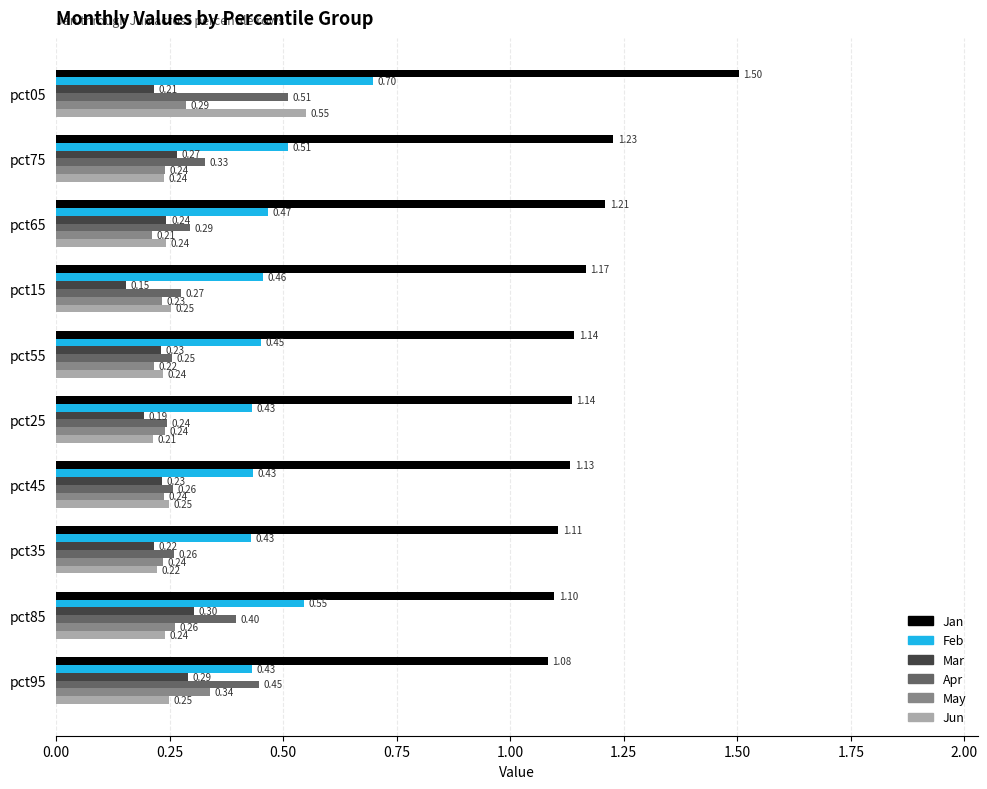

Which series has the largest range (max minus min)?

Jan